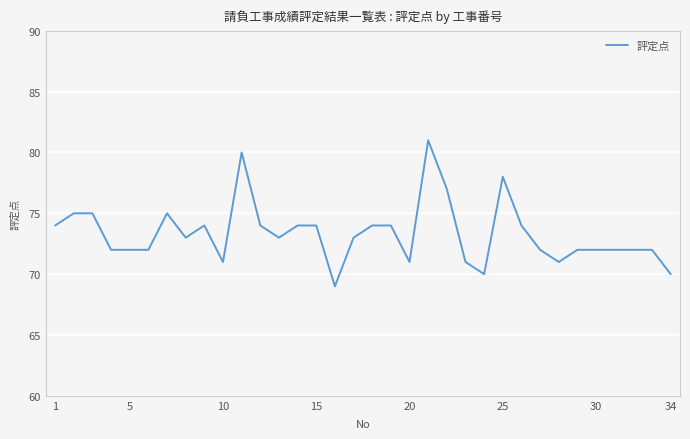

What is the minimum value shown in the chart?

69